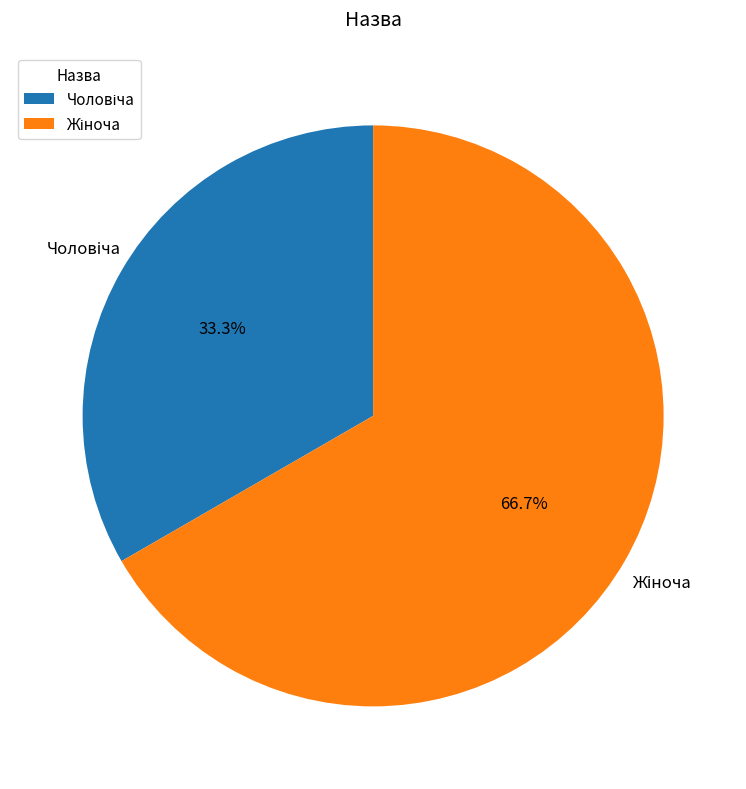

Is there any slice that represents more than half of the pie?

Yes